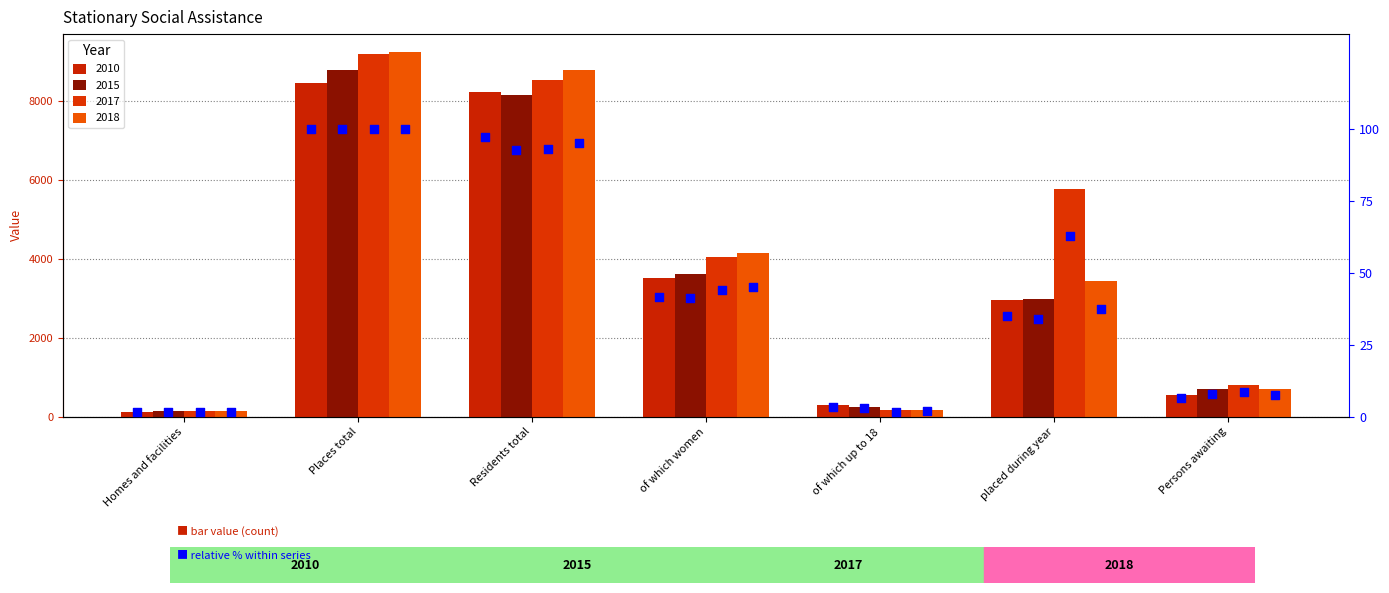

What is the change in value from placed during year to Persons awaiting?

-28.4